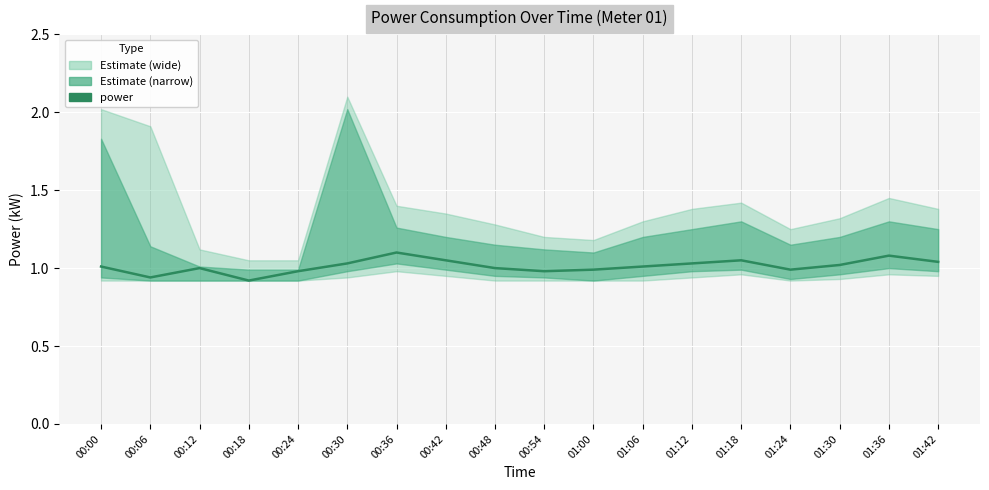

How many interior local valleys (lower than both neighbors) does the data have?

4